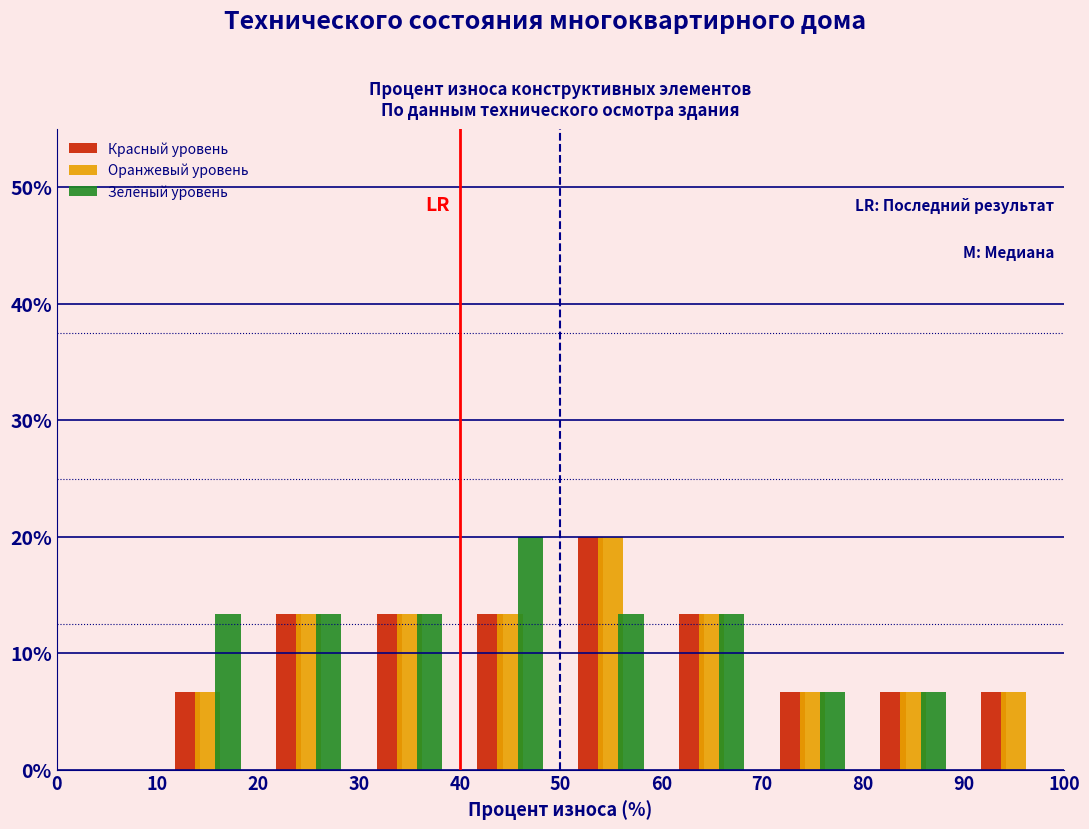

What is the height of the Красный уровень bar covering 90 to 100 on the x-axis? The values are not printed on the chart, so give them approximately, as read against the axis.

7